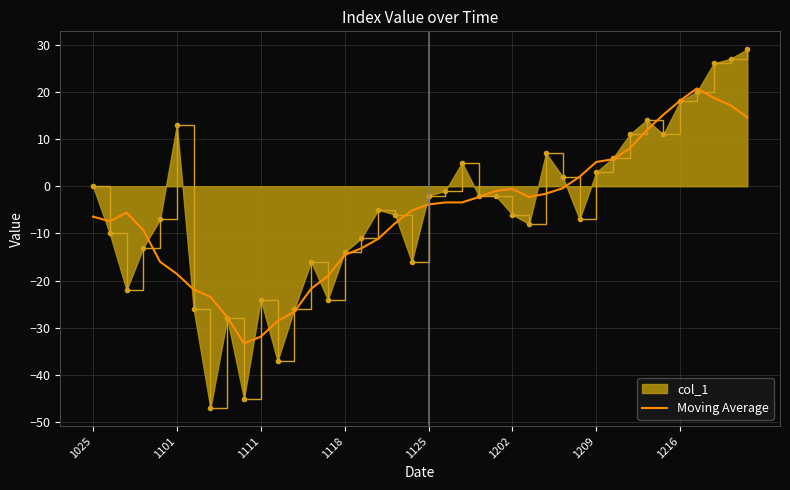

What is the greatest value displayed?

29.0